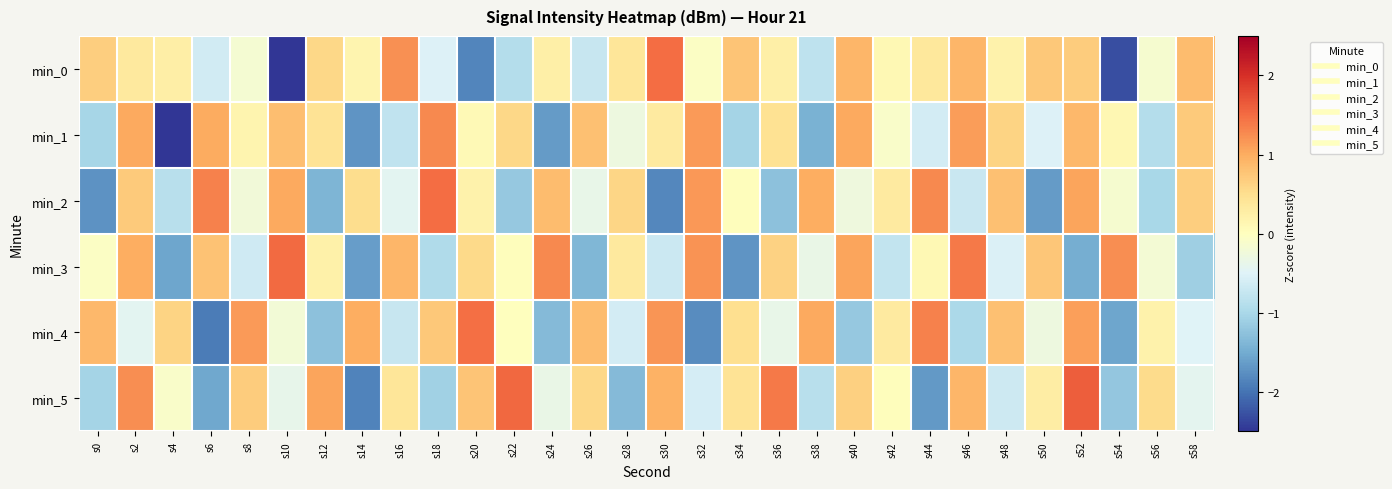

Reading left to right, extract all data points from this chart.

min_0: s0=0.7	s2=0.3	s4=0.3	s6=-0.6	s8=-0.2	s10=-3.1	s12=0.6	s14=0.2	s16=1.2	s18=-0.5	s20=-1.8	s22=-0.9	s24=0.2	s26=-0.7	s28=0.4	s30=1.5	s32=-0.1	s34=0.8	s36=0.2	s38=-0.8	s40=0.9	s42=0.1	s44=0.4	s46=0.9	s48=0.2	s50=0.7	s52=0.7	s54=-2.3	s56=-0.1	s58=0.8
min_1: s0=-1.0	s2=1.0	s4=-2.6	s6=1.0	s8=0.2	s10=0.8	s12=0.4	s14=-1.7	s16=-0.8	s18=1.3	s20=0.1	s22=0.6	s24=-1.6	s26=0.8	s28=-0.3	s30=0.3	s32=1.2	s34=-1.0	s36=0.5	s38=-1.4	s40=1.0	s42=-0.1	s44=-0.6	s46=1.1	s48=0.6	s50=-0.5	s52=0.9	s54=0.1	s56=-0.9	s58=0.7
min_2: s0=-1.7	s2=0.7	s4=-0.9	s6=1.3	s8=-0.2	s10=1.0	s12=-1.4	s14=0.5	s16=-0.4	s18=1.5	s20=0.2	s22=-1.2	s24=0.8	s26=-0.4	s28=0.6	s30=-1.8	s32=1.2	s34=0.0	s36=-1.3	s38=1.0	s40=-0.3	s42=0.3	s44=1.3	s46=-0.7	s48=0.8	s50=-1.6	s52=1.1	s54=-0.2	s56=-1.0	s58=0.7
min_3: s0=-0.1	s2=1.0	s4=-1.5	s6=0.8	s8=-0.7	s10=1.5	s12=0.2	s14=-1.6	s16=0.9	s18=-0.9	s20=0.5	s22=0.0	s24=1.3	s26=-1.4	s28=0.3	s30=-0.7	s32=1.2	s34=-1.7	s36=0.6	s38=-0.3	s40=1.1	s42=-0.8	s44=0.1	s46=1.4	s48=-0.5	s50=0.8	s52=-1.5	s54=1.2	s56=-0.2	s58=-1.1
min_4: s0=0.9	s2=-0.4	s4=0.6	s6=-1.9	s8=1.1	s10=-0.2	s12=-1.3	s14=1.0	s16=-0.7	s18=0.7	s20=1.5	s22=0.0	s24=-1.3	s26=0.9	s28=-0.6	s30=1.2	s32=-1.8	s34=0.5	s36=-0.4	s38=1.0	s40=-1.2	s42=0.3	s44=1.3	s46=-1.0	s48=0.8	s50=-0.3	s52=1.1	s54=-1.5	s56=0.2	s58=-0.5
min_5: s0=-1.0	s2=1.2	s4=-0.1	s6=-1.5	s8=0.7	s10=-0.4	s12=1.1	s14=-1.9	s16=0.4	s18=-1.1	s20=0.8	s22=1.5	s24=-0.3	s26=0.6	s28=-1.3	s30=0.9	s32=-0.6	s34=0.4	s36=1.4	s38=-0.9	s40=0.7	s42=0.0	s44=-1.7	s46=0.9	s48=-0.7	s50=0.3	s52=1.6	s54=-1.2	s56=0.5	s58=-0.4